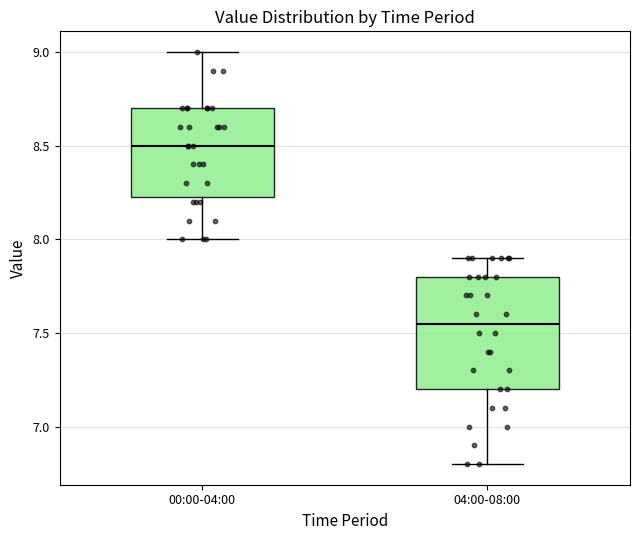

Reading left to right, transcribe this box plot: for each box, give where its median line is, the range the box spans, and where its two whiskers end, as read against the y-axis. The values are not printed on the chart, so give them approximately, as read against the axis.

00:00-04:00: median 8.50, box 8.25 to 8.70, whiskers 8.00 to 9.00
04:00-08:00: median 7.55, box 7.20 to 7.80, whiskers 6.80 to 7.90